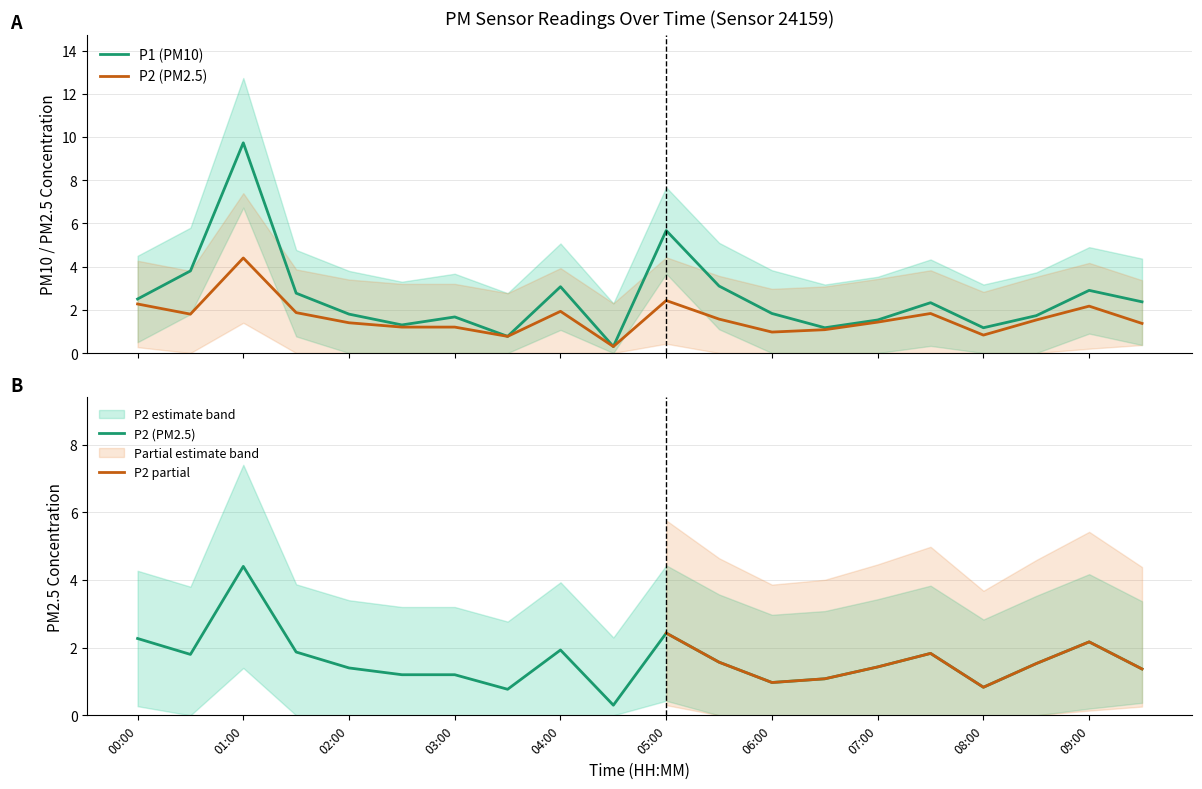

What is the label of the 16th point from the right?

02:00